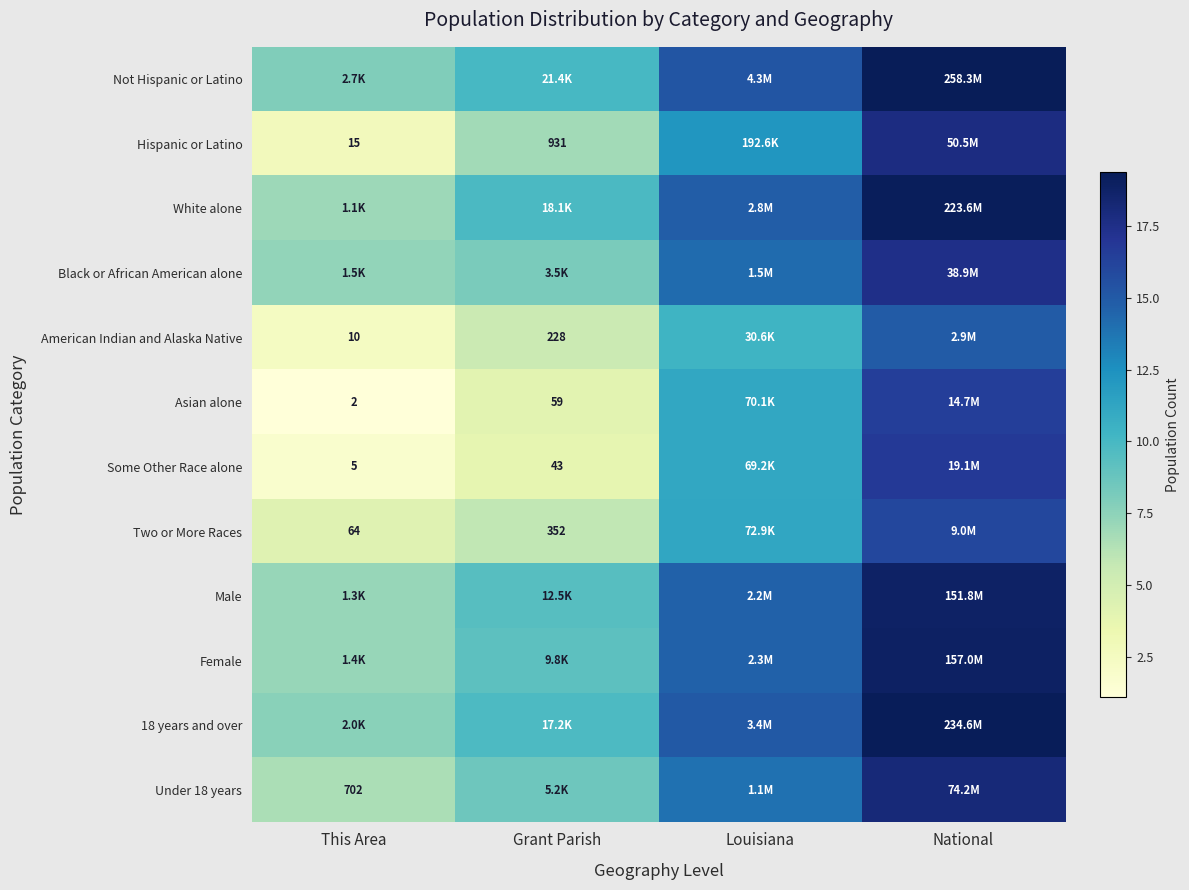

Which has a higher value, National or This Area?

National